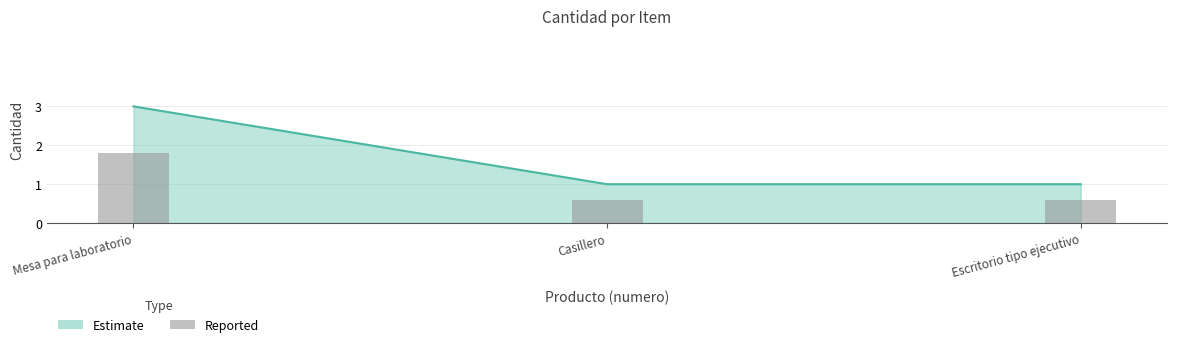

Count the values in the range 0 to 1.

2